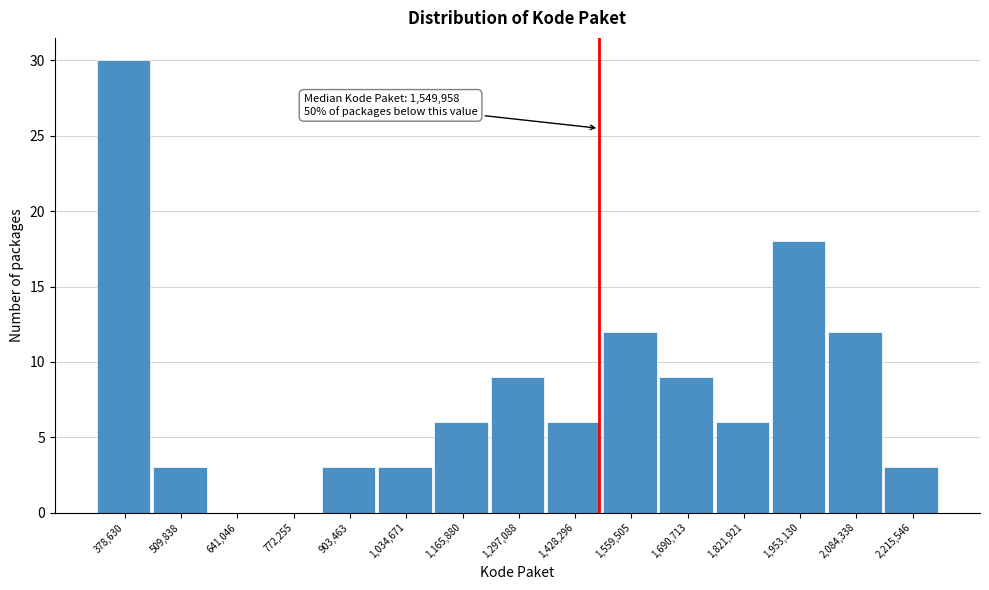

Reading left to right, what are all the values shown in this chart?

378,630=30	509,838=3	641,046=0	772,255=0	903,463=3	1,034,671=3	1,165,880=6	1,297,088=9	1,428,296=6	1,559,505=12	1,690,713=9	1,821,921=6	1,953,130=18	2,084,338=12	2,215,546=3